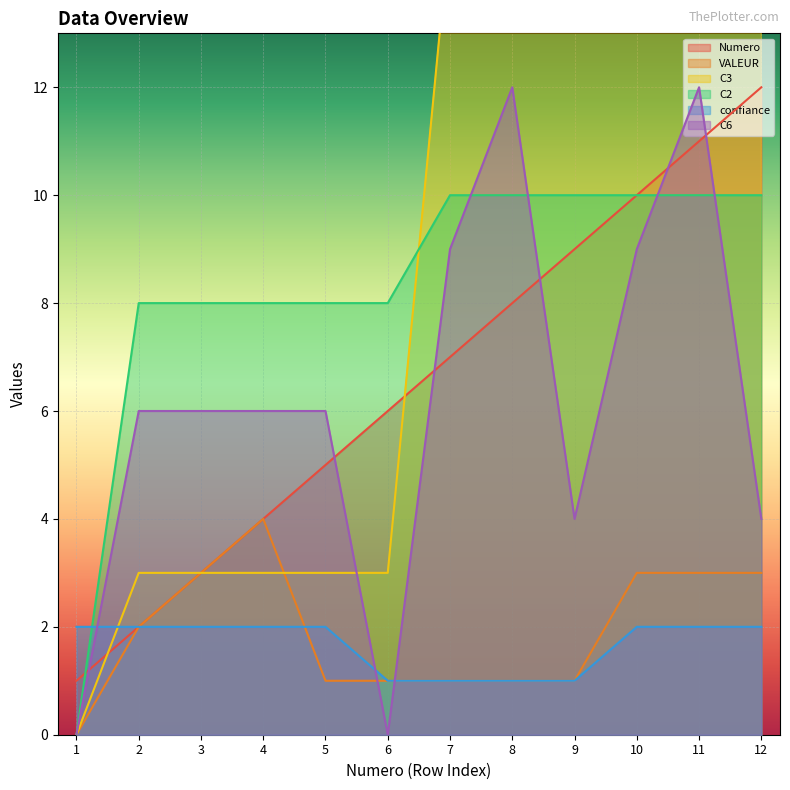

Is the value of Numero at 5 greater than the value of C3 at 9?

No